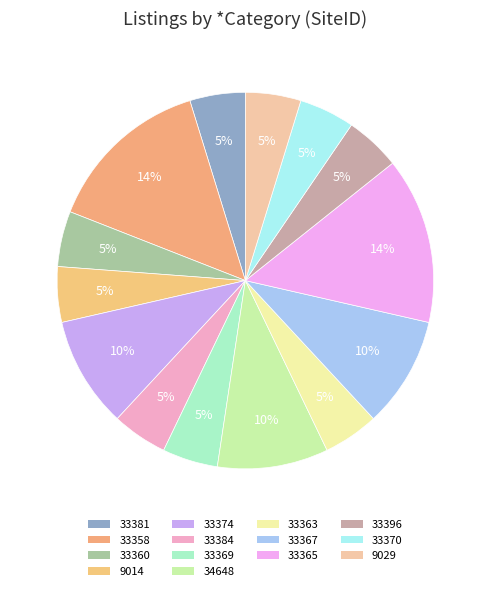

The 34648 slice represents 10% of the pie. True or false?

True